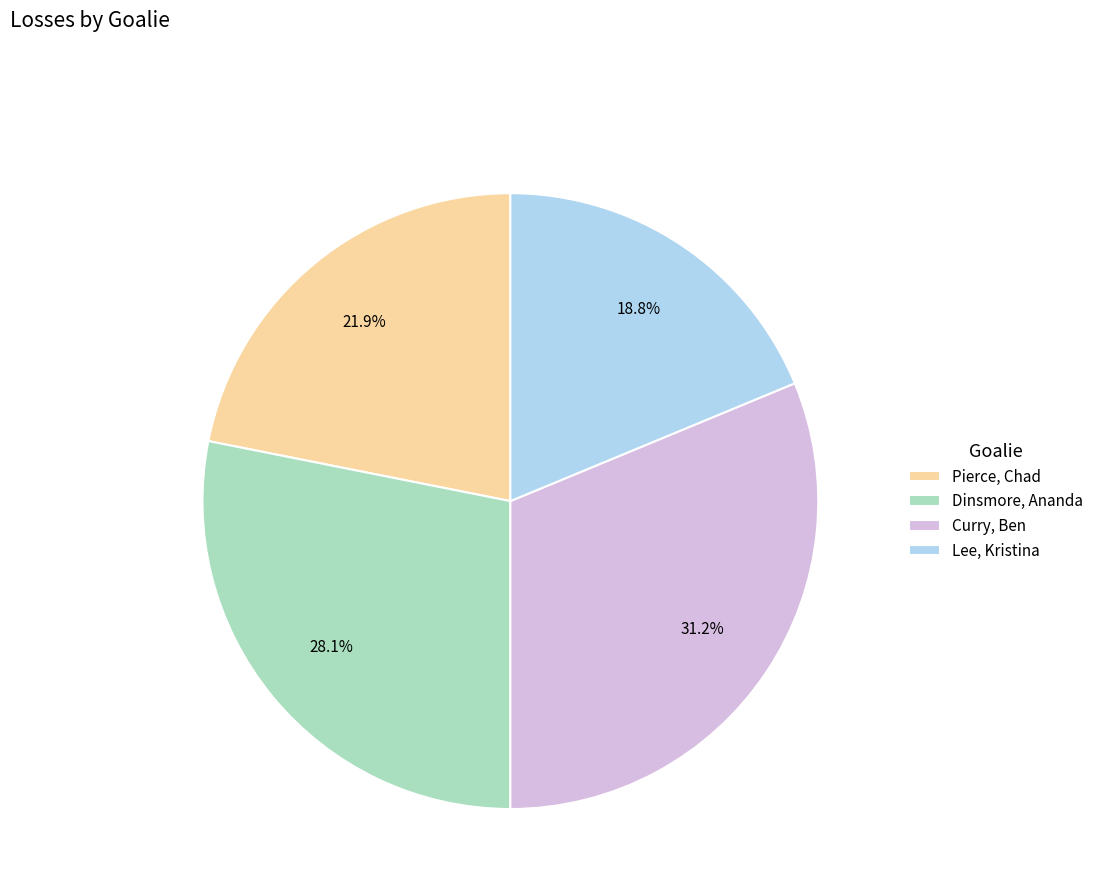

What percentage is the Lee, Kristina slice, to the nearest percent?

19%